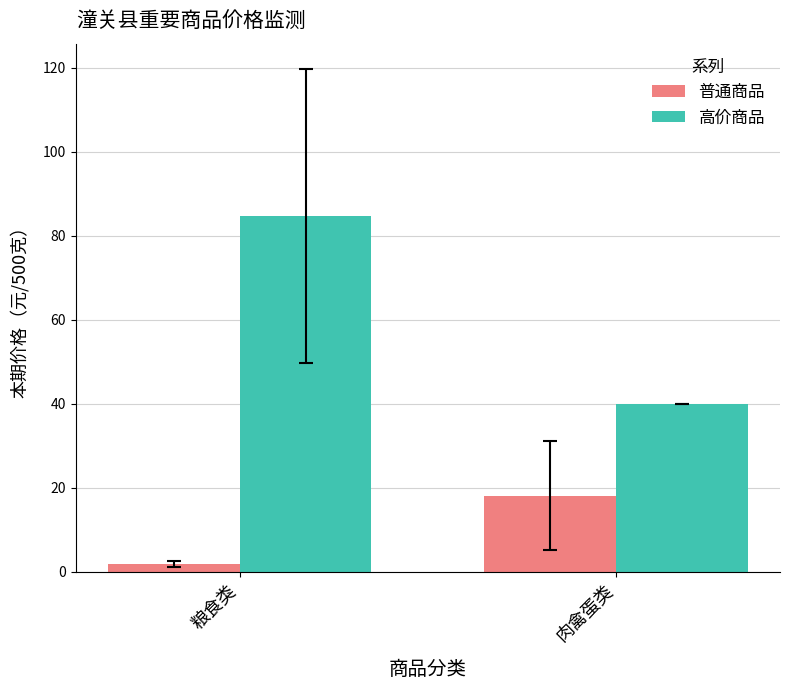

What is the total value across all series at 肉禽蛋类?

58.1